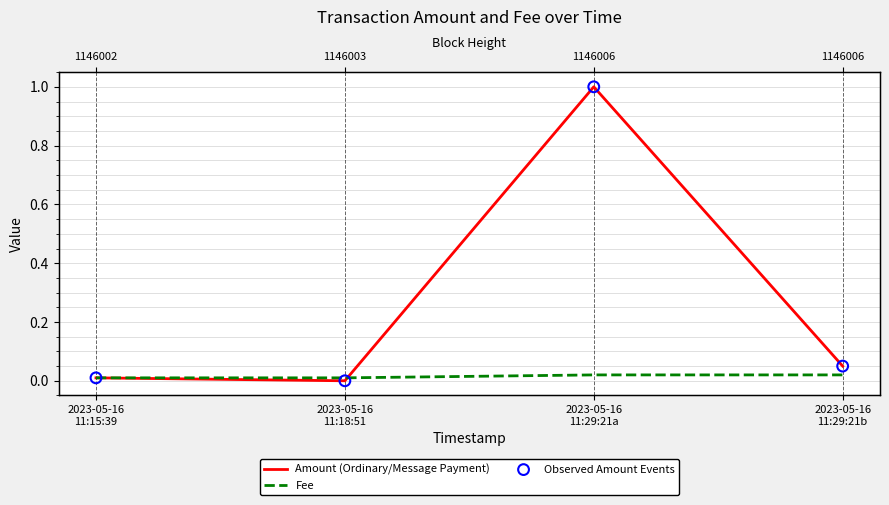

Which series reaches the minimum Y coordinate?

Amount (Ordinary/Message Payment)